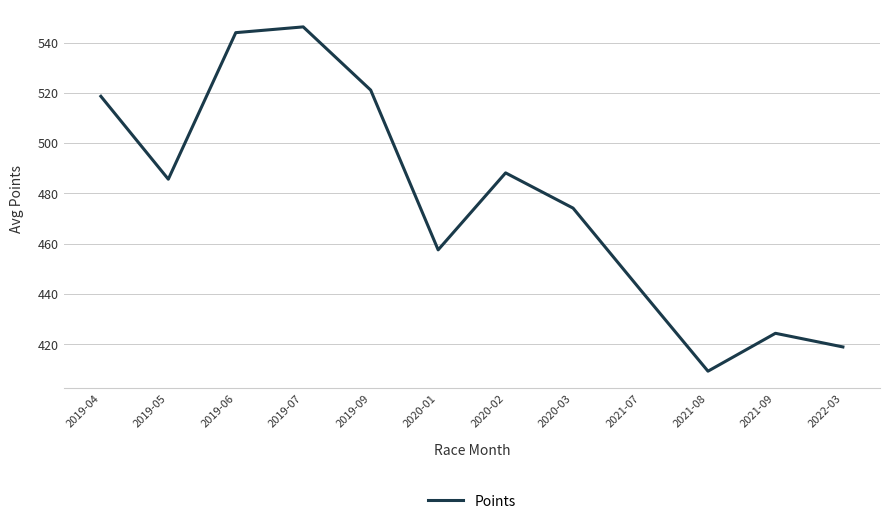

Rank the categories by value from lowest to highest.

2021-08, 2022-03, 2021-09, 2021-07, 2020-01, 2020-03, 2019-05, 2020-02, 2019-04, 2019-09, 2019-06, 2019-07